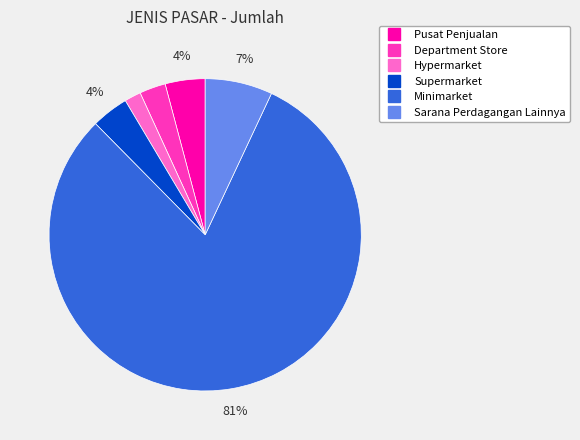

To the nearest percent, what is the combined percentage of Department Store and Supermarket?

7%